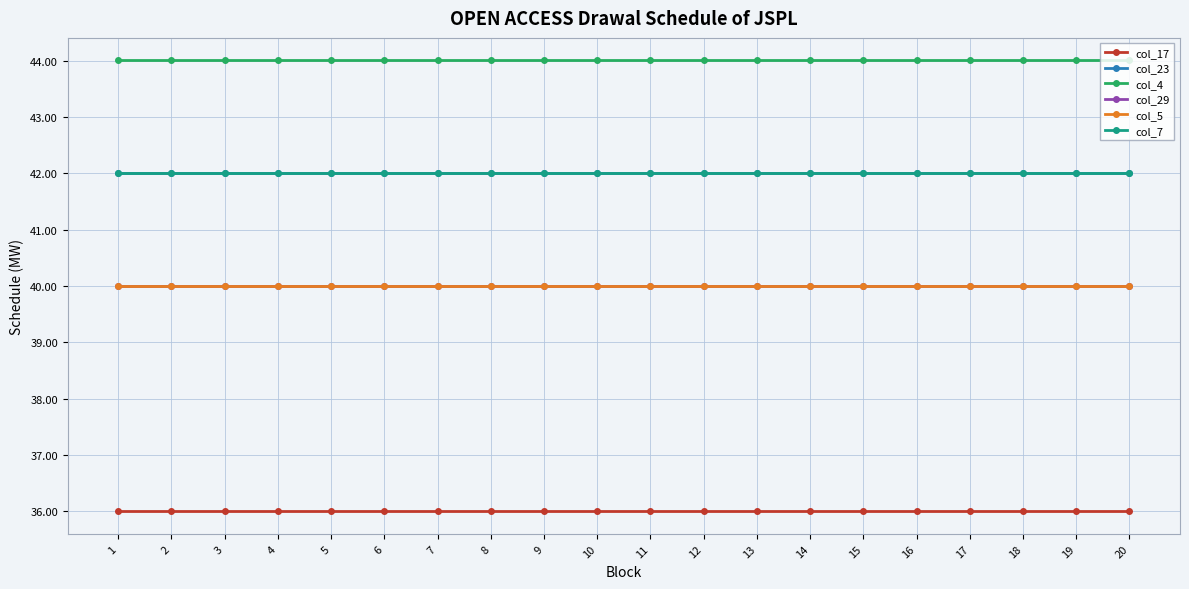

What is the highest value of the col_5 series?

40.0